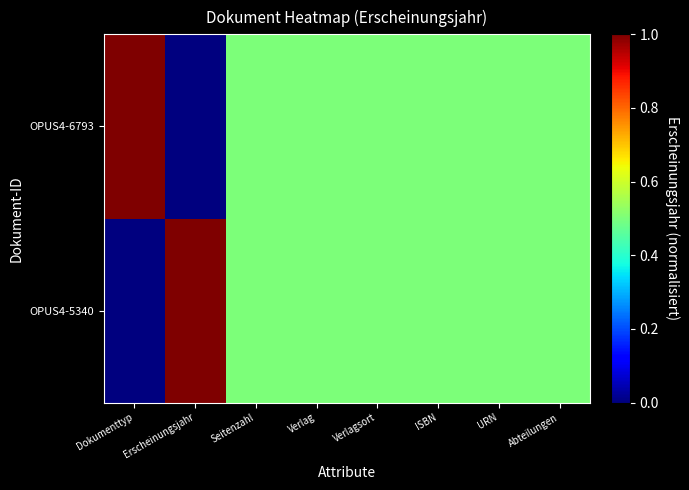

Reading left to right, list all the values displayed in this chart.

OPUS4-5340: Dokumenttyp=0.0	Erscheinungsjahr=1.0	Seitenzahl=0.5	Verlag=0.5	Verlagsort=0.5	ISBN=0.5	URN=0.5	Abteilungen=0.5
OPUS4-6793: Dokumenttyp=1.0	Erscheinungsjahr=0.0	Seitenzahl=0.5	Verlag=0.5	Verlagsort=0.5	ISBN=0.5	URN=0.5	Abteilungen=0.5